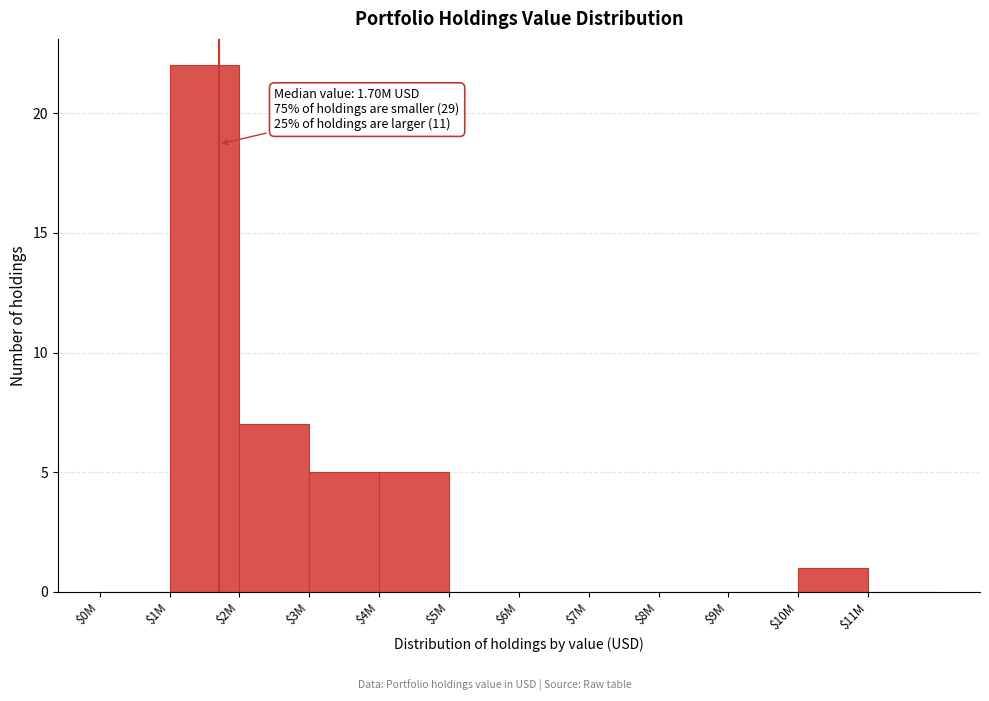

True or false: the data shows 10 at $5M.

False